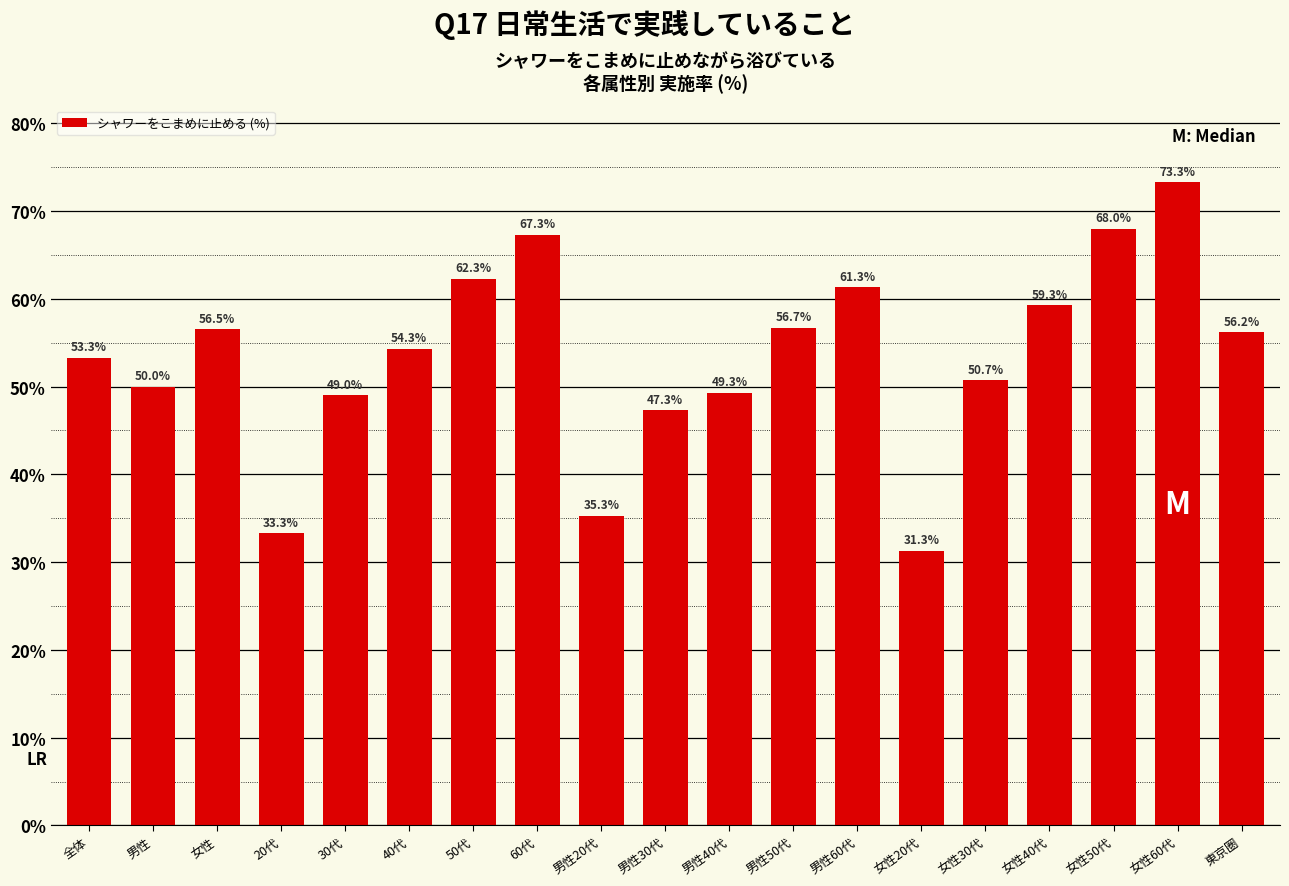

Reading left to right, transcribe all the data shown in this chart.

全体=53.3	男性=50.0	女性=56.5	20代=33.3	30代=49.0	40代=54.3	50代=62.3	60代=67.3	男性20代=35.3	男性30代=47.3	男性40代=49.3	男性50代=56.7	男性60代=61.3	女性20代=31.3	女性30代=50.7	女性40代=59.3	女性50代=68.0	女性60代=73.3	東京圏=56.2